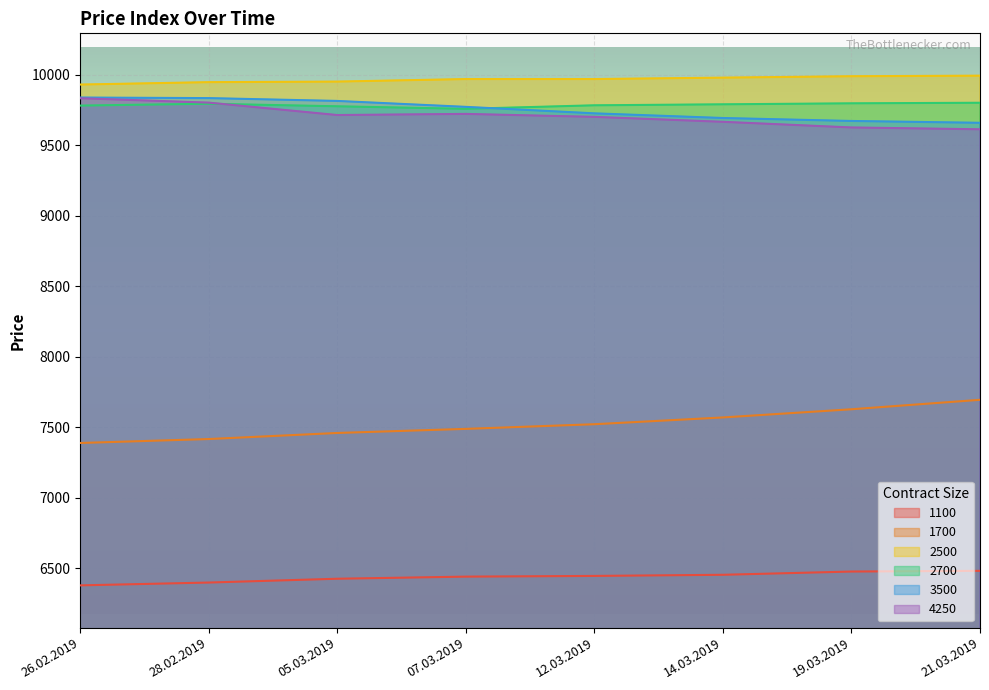

How many data points does each series have?

8